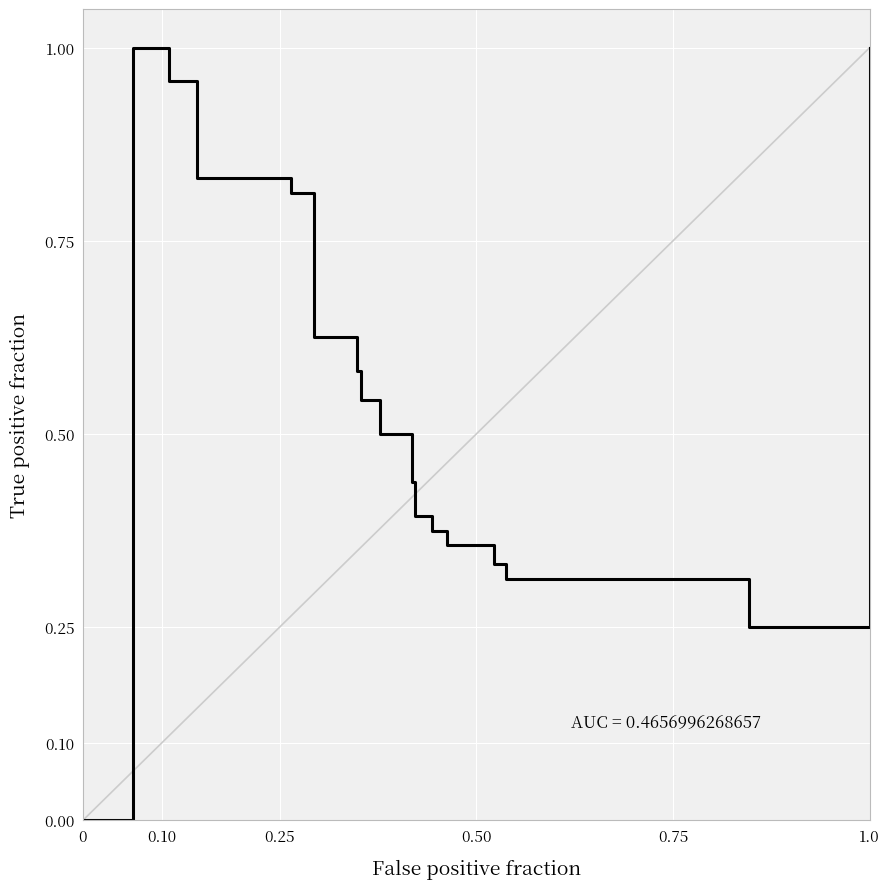

Is it true that the value at 18 is 0.5?

False